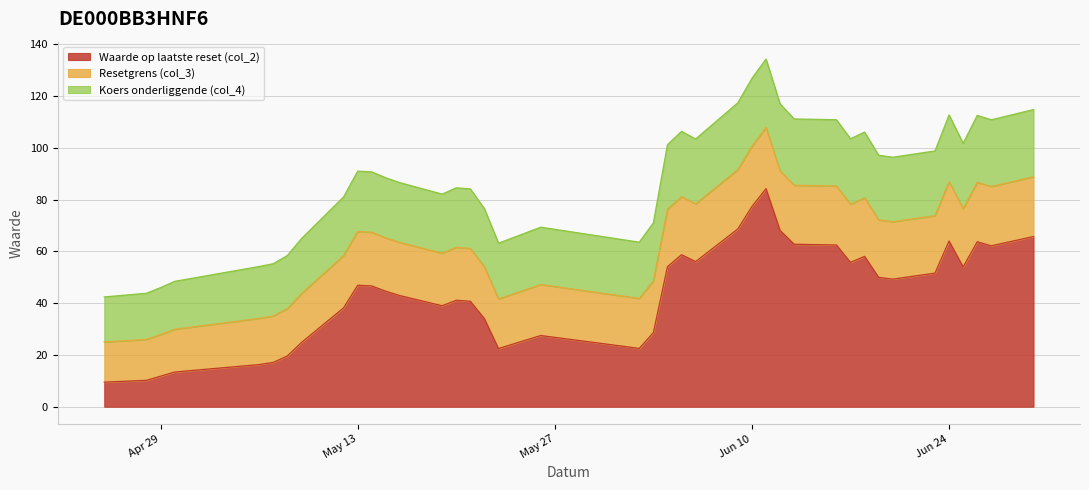

What is the value of the Waarde op laatste reset (col_2) point at the 9th from the left?

38.2